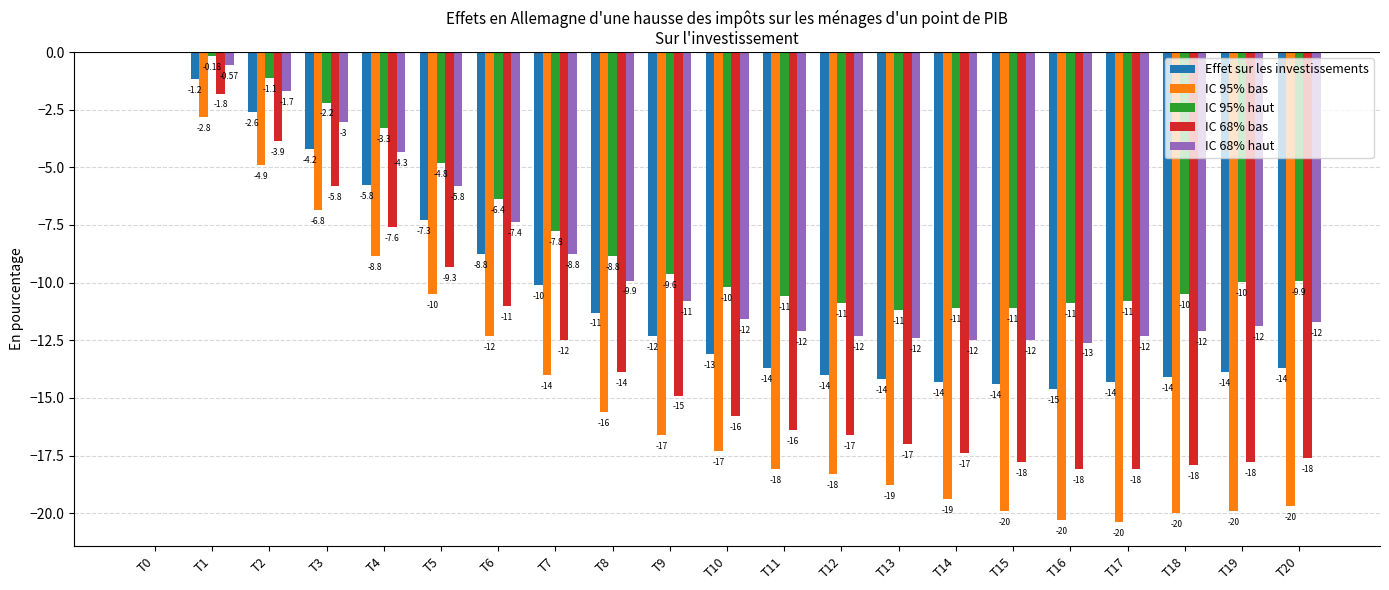

Which series changed the most between T0 and T7?

IC 95% bas